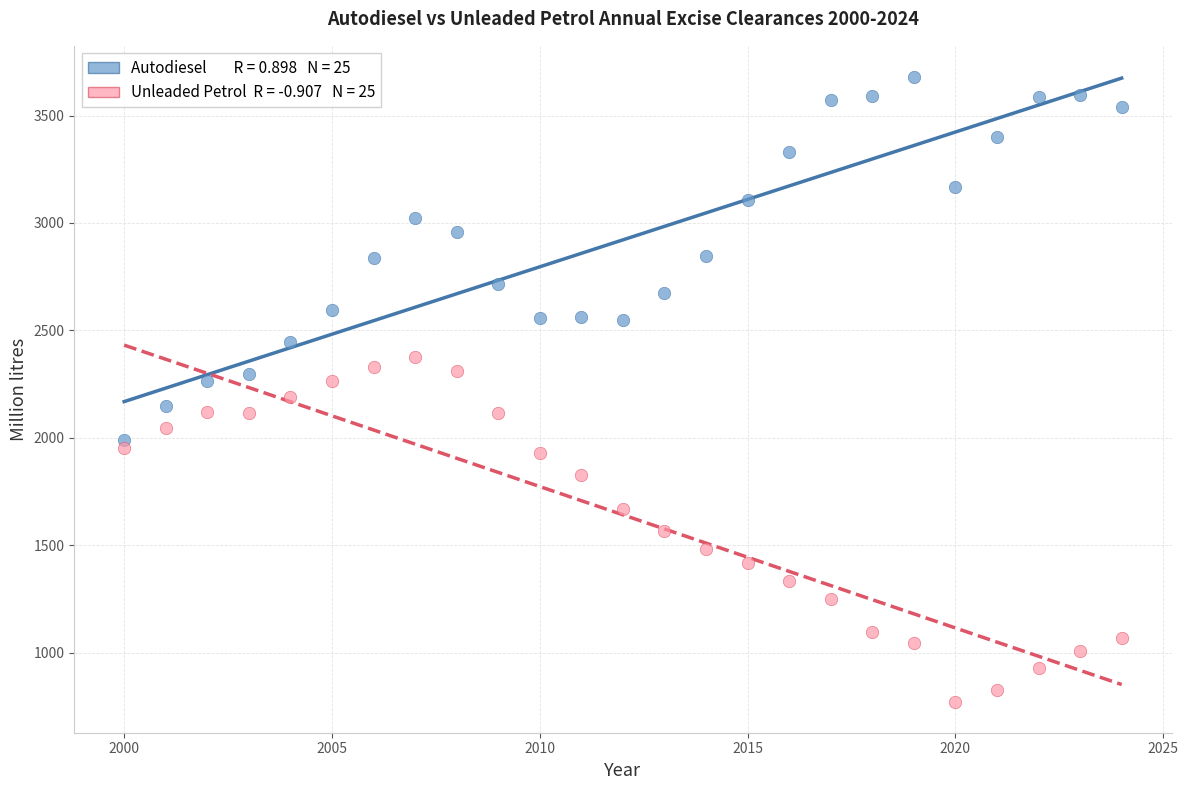

Across all data points, what is the range of X values (max minus min)?

24